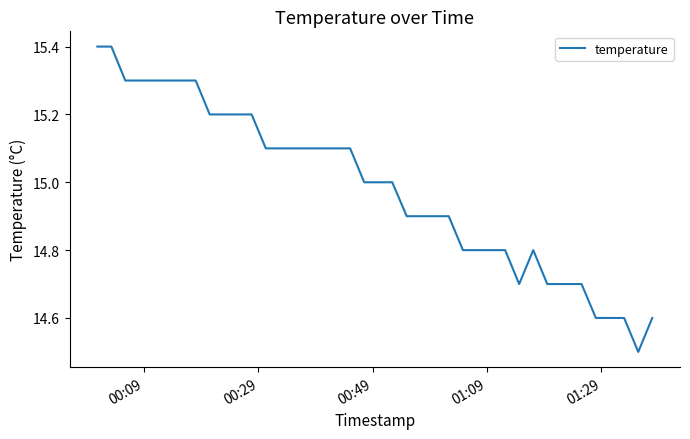

What is the minimum value shown in the chart?

14.5